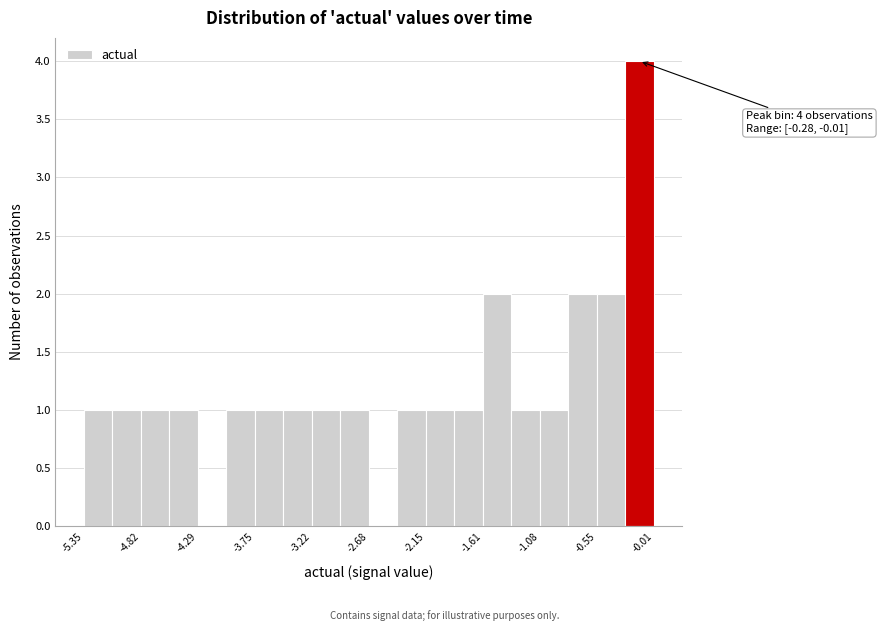

Read against the x-axis, roughly where is the centre of the tallest bar?

-0.1